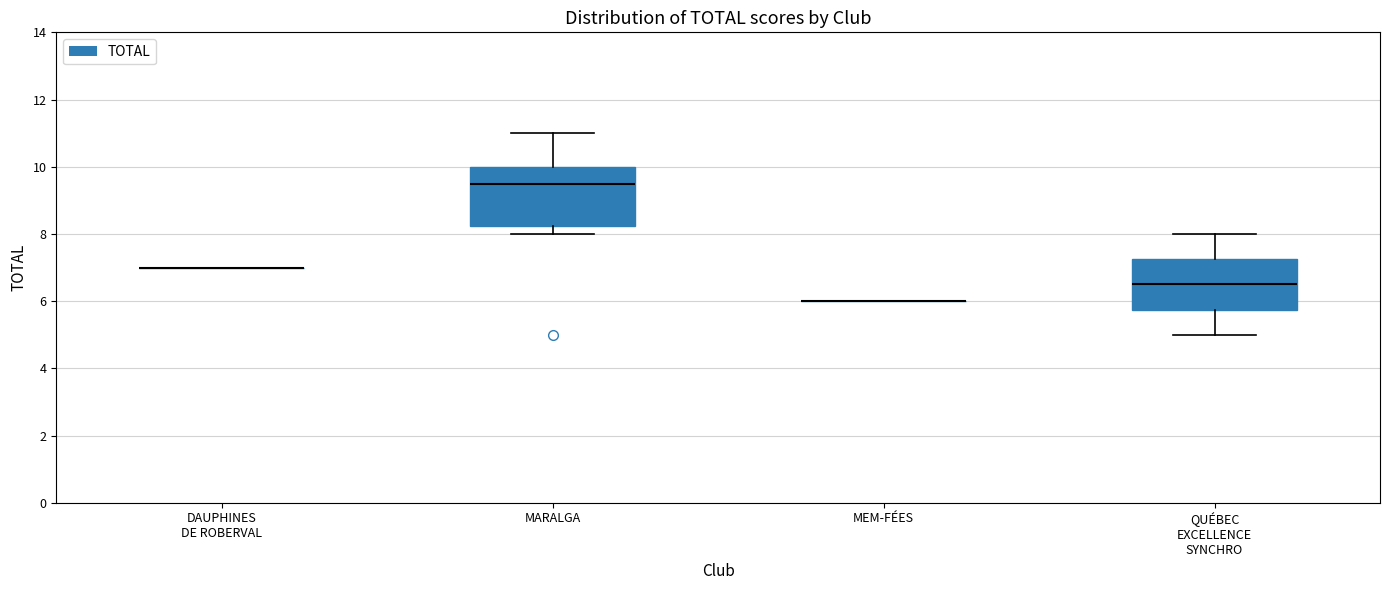

Where does the lower whisker of the box for QUÉBEC EXCELLENCE SYNCHRO end on the y-axis? The values are not printed on the chart, so give them approximately, as read against the axis.

5.0